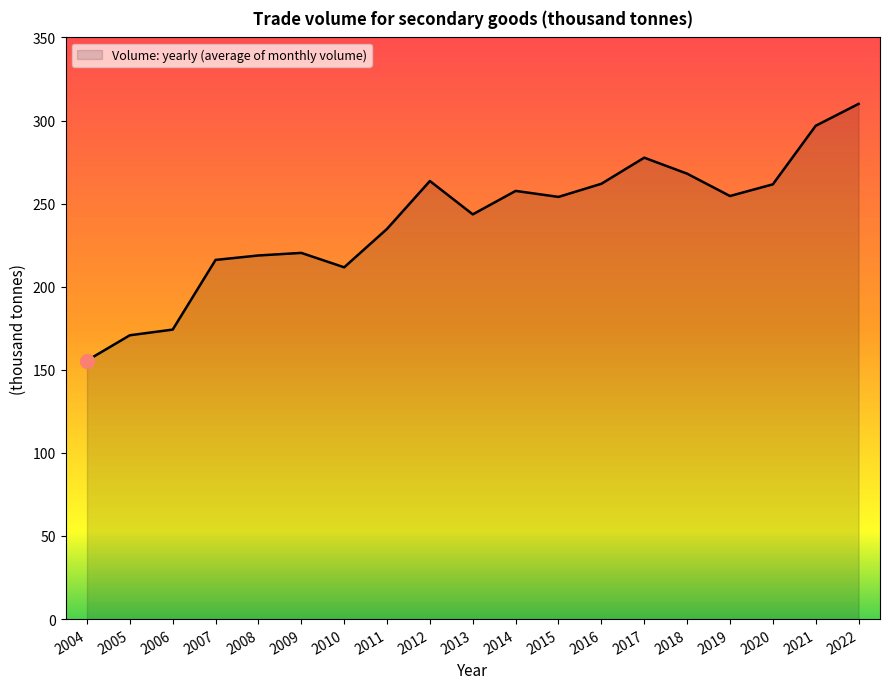

What is the difference between the maximum and minimum values?

154.4